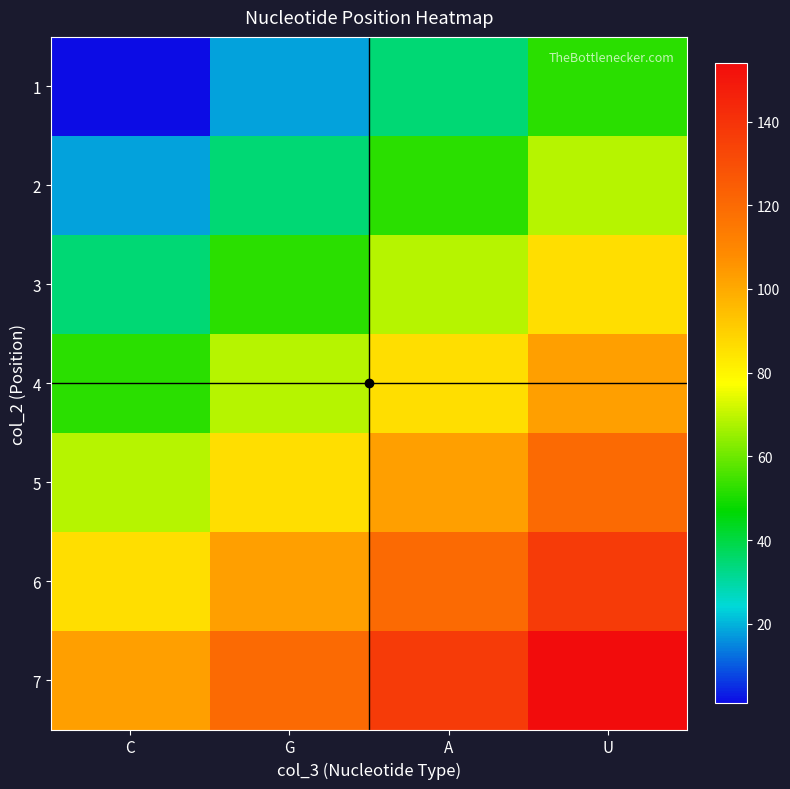

Between U and A, which is larger?

U